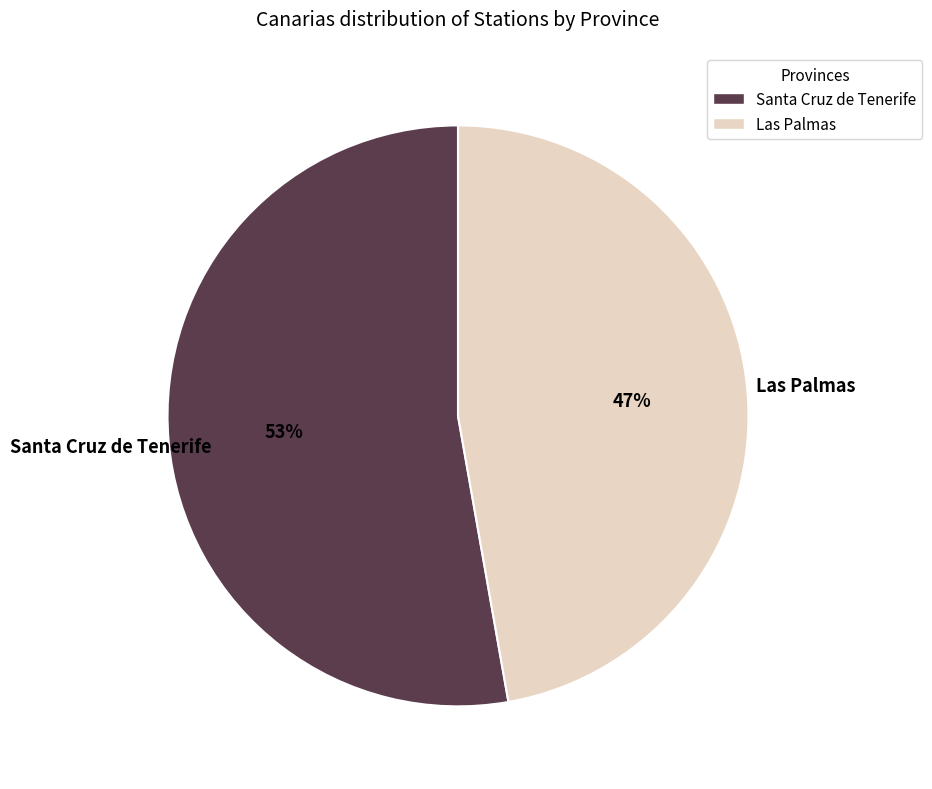

Does Santa Cruz de Tenerife represent more than half of the total?

Yes